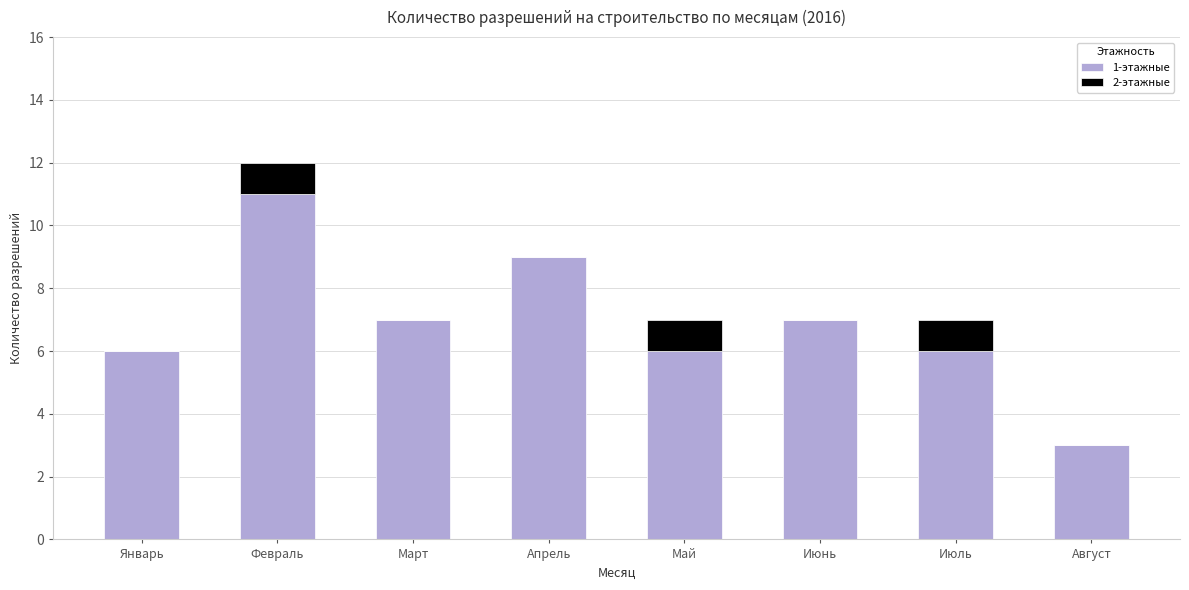

How many 1-этажные values are between 6 and 9?

6